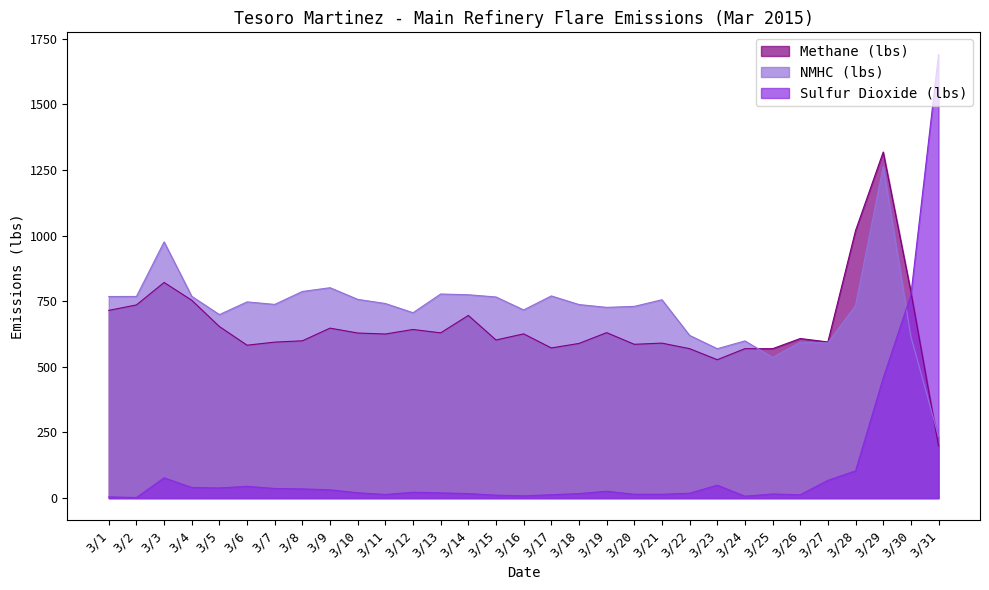

Between 3/10 and 3/2, which is larger?

3/2